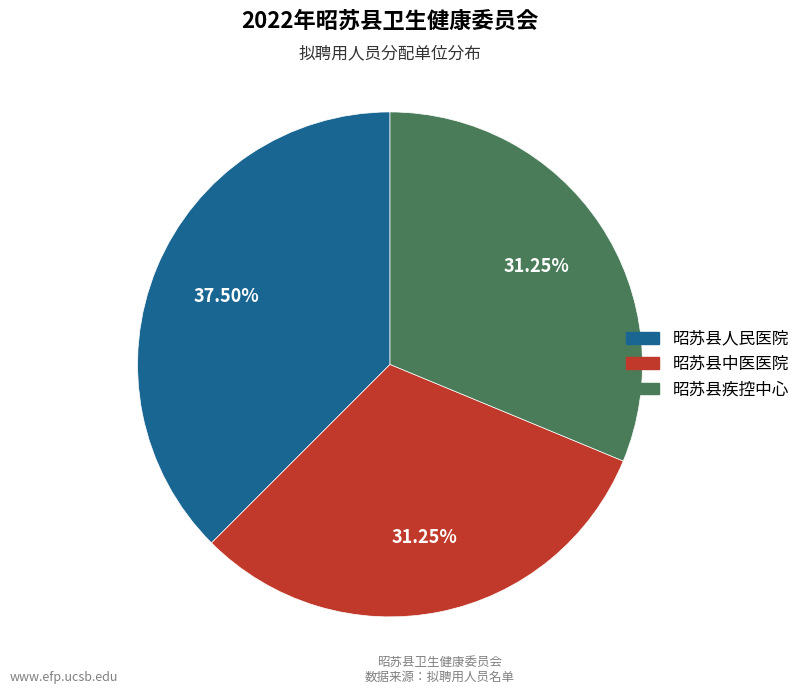

What is the ratio of the value at 昭苏县中医医院 to the value at 昭苏县疾控中心?

1.0